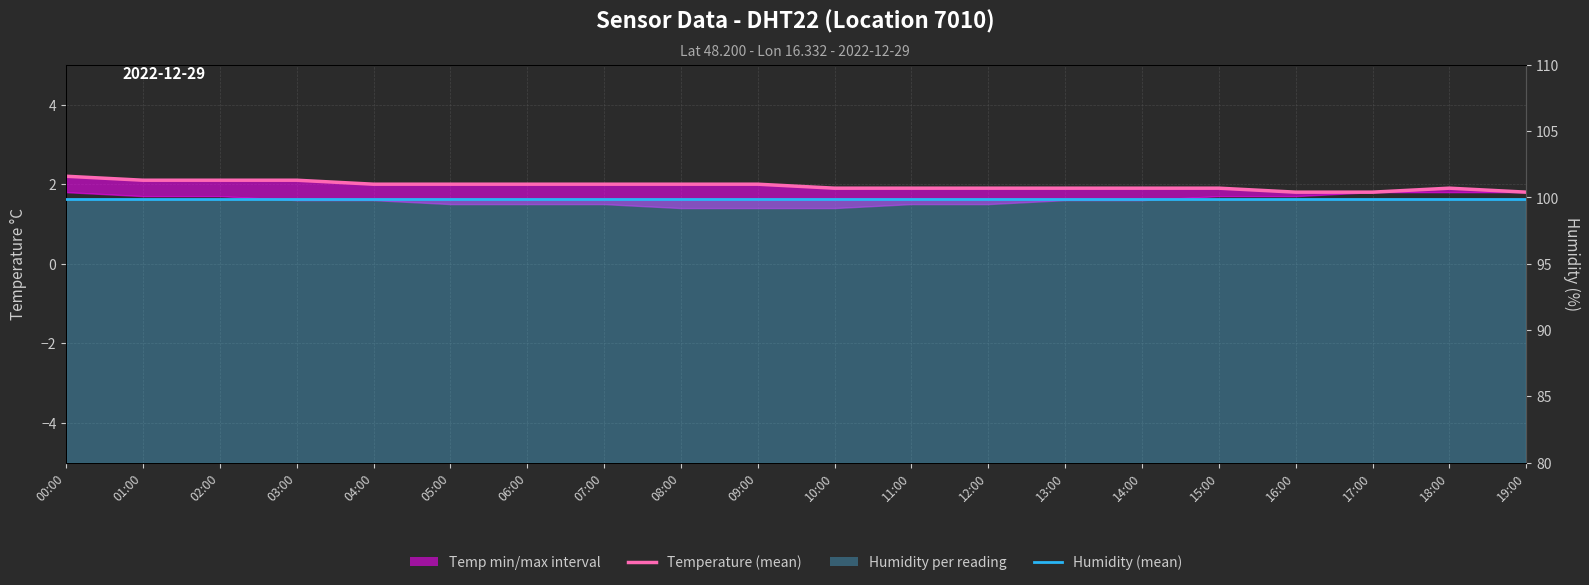

Does the chart display data point markers on the line(s)?

No